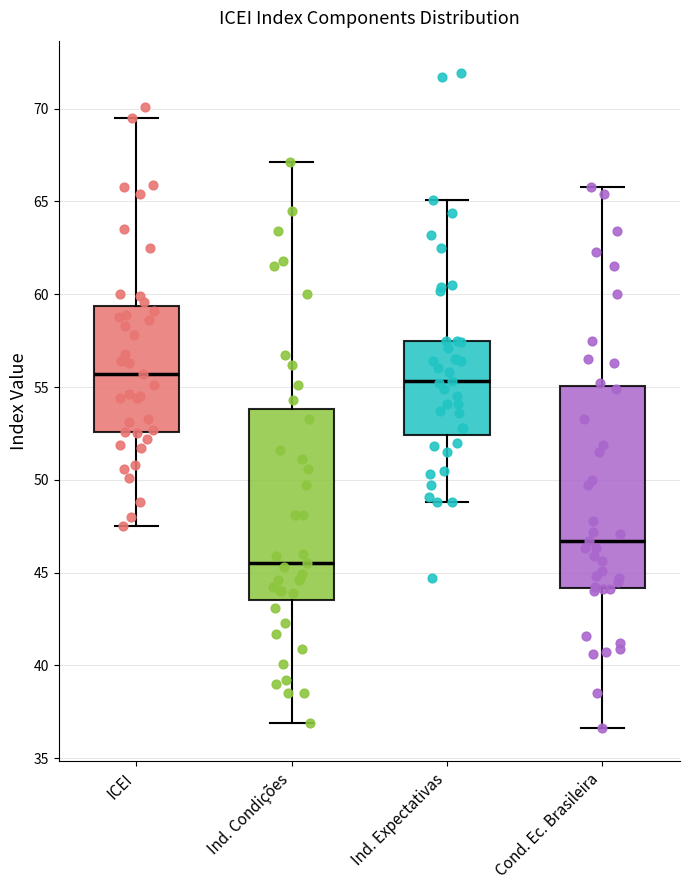

Where is the upper edge of the box for Ind. Condições on the y-axis? The values are not printed on the chart, so give them approximately, as read against the axis.

54.0